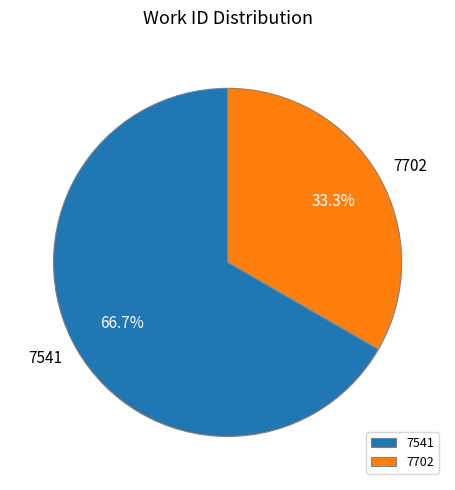

Between 7702 and 7541, which is larger?

7541